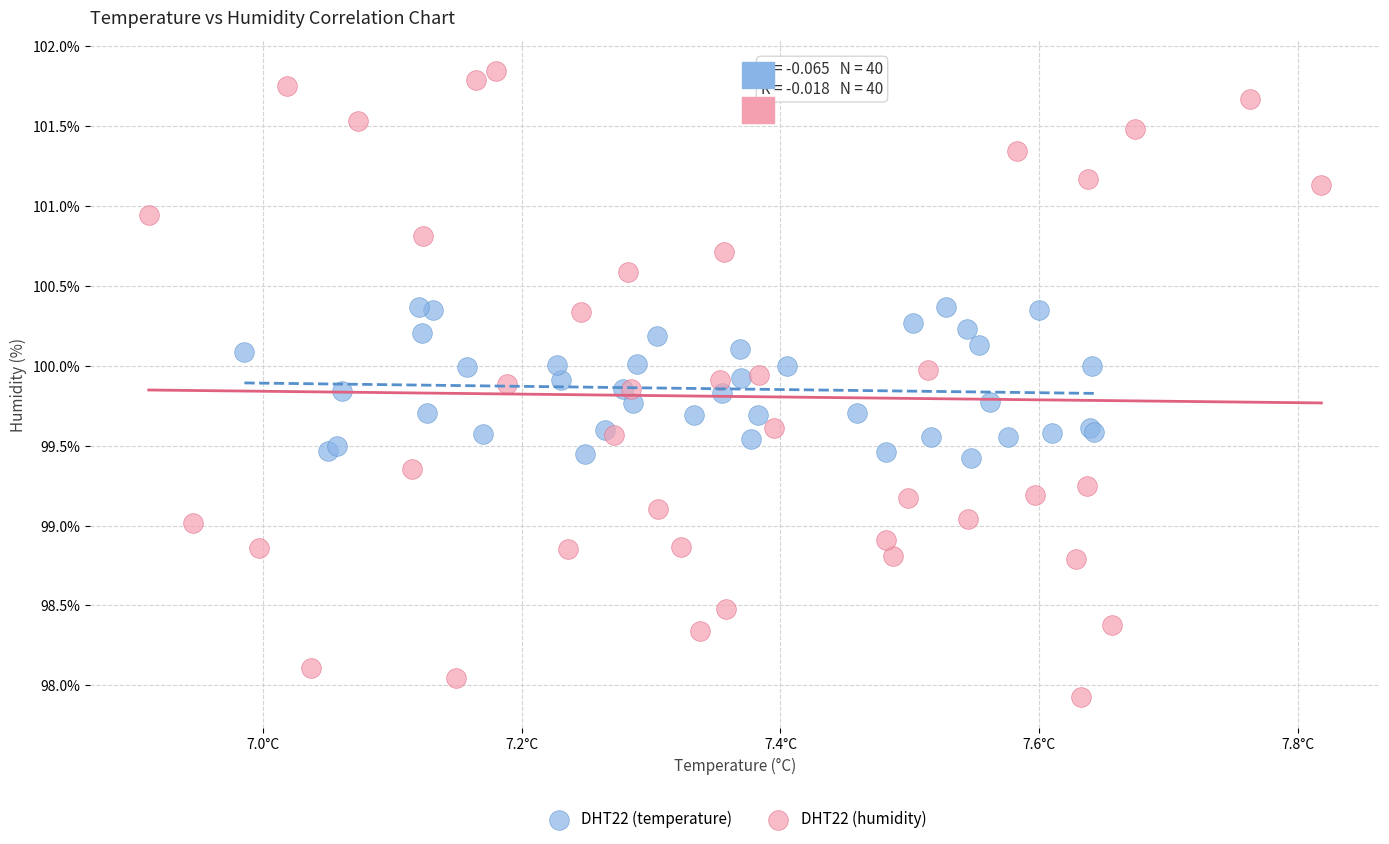

What are all the series names shown in the legend?

DHT22 (temperature), DHT22 (humidity)